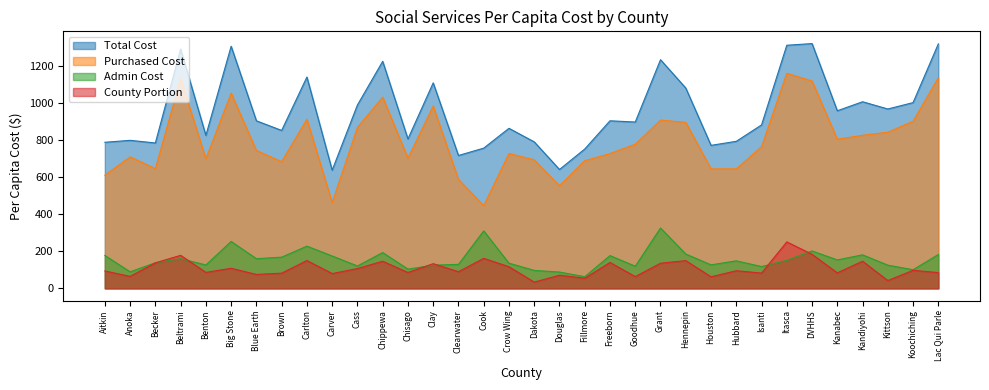

What is the value of the County Portion point at the 20th from the left?

54.7